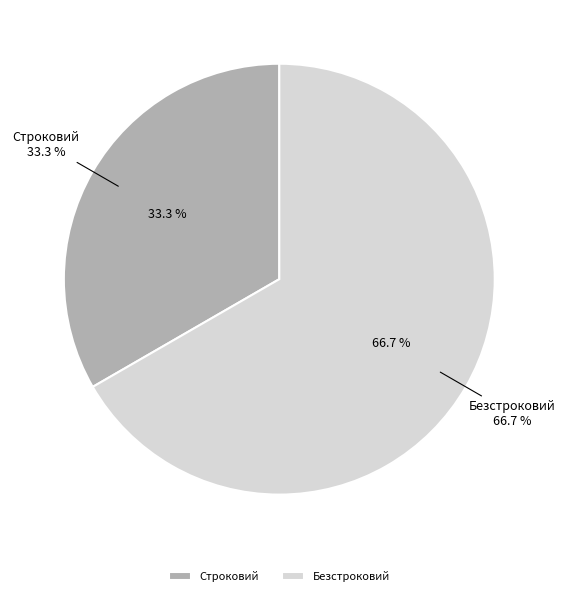

Do Строковий and Безстроковий together represent more than half of the pie?

Yes